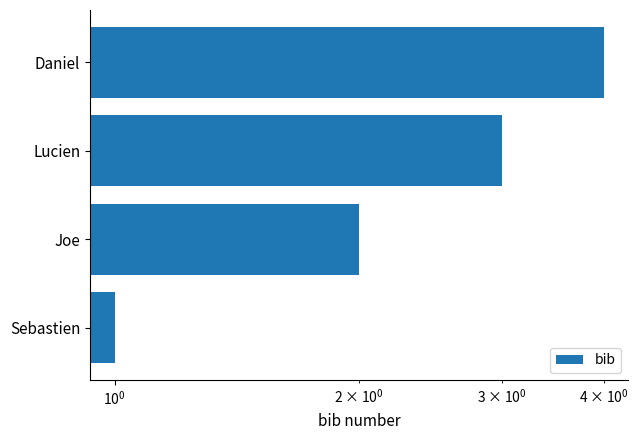

How many values are between 2 and 4?

3